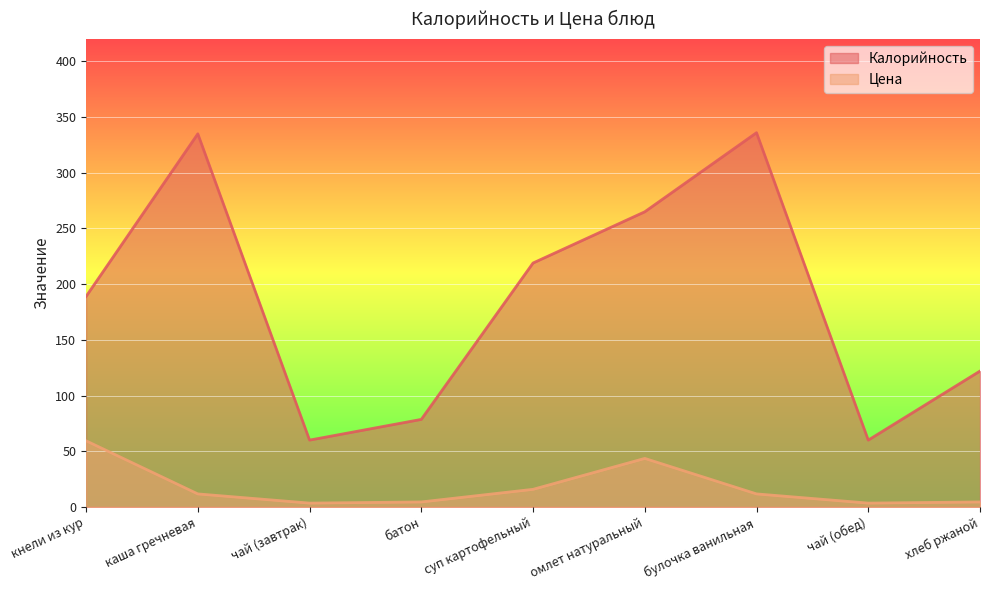

What is the total value across all series at каша гречневая?

346.7